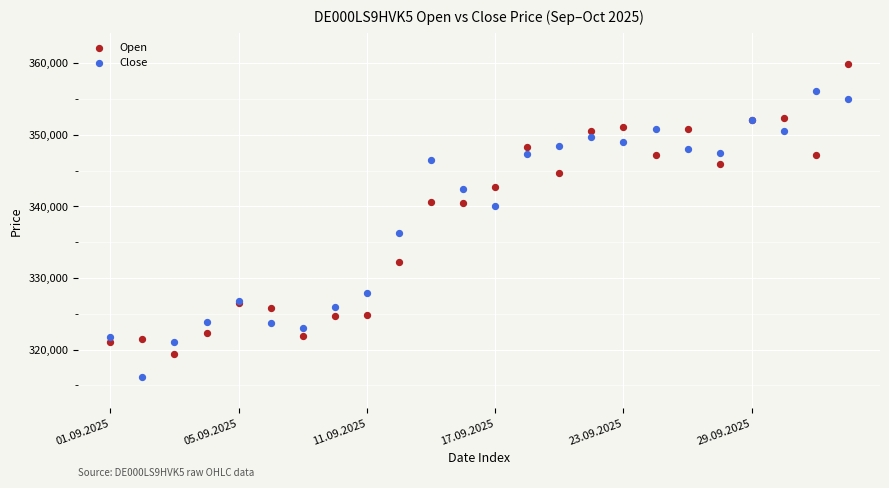

Which series contains the lowest Y value?

Close